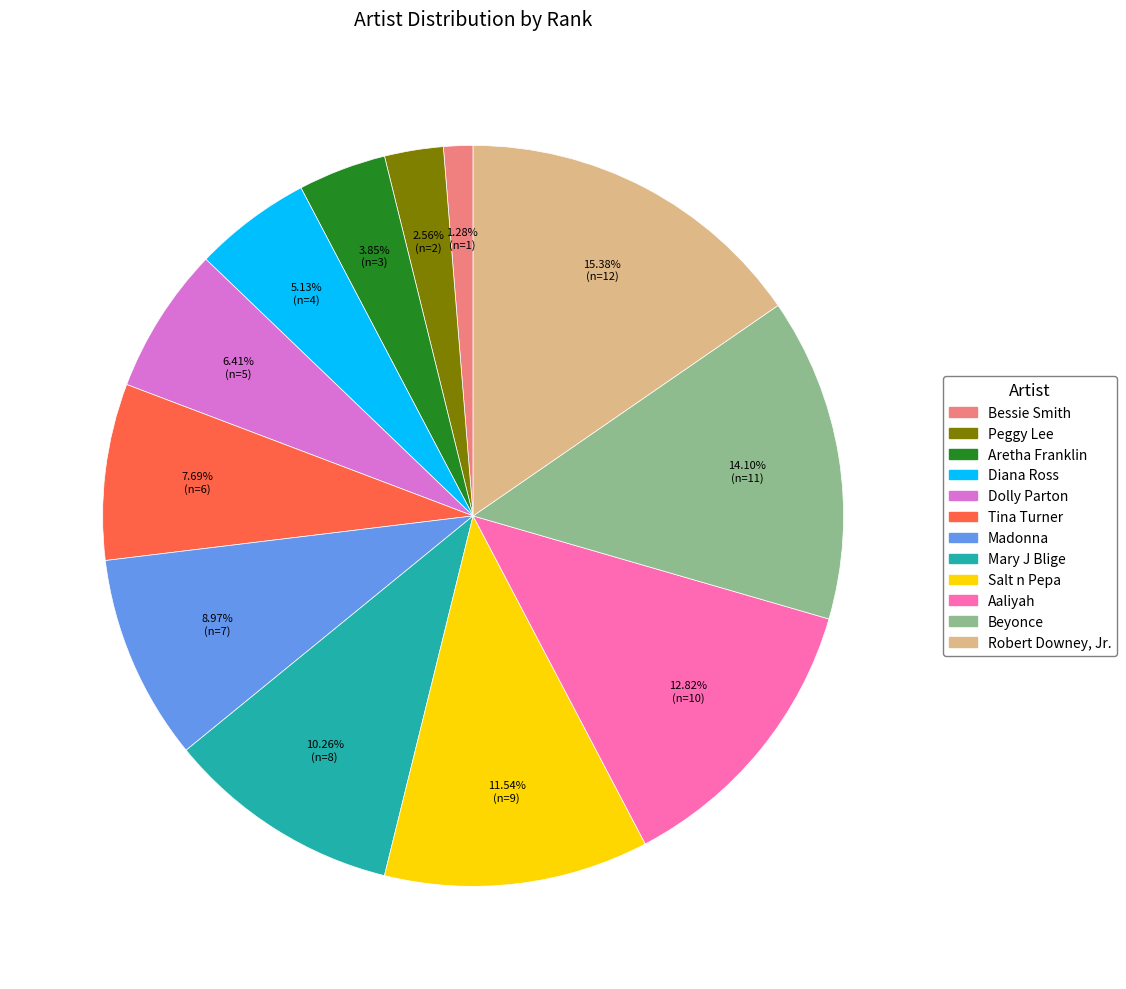

To the nearest percent, what percentage of the pie is Madonna?

9%